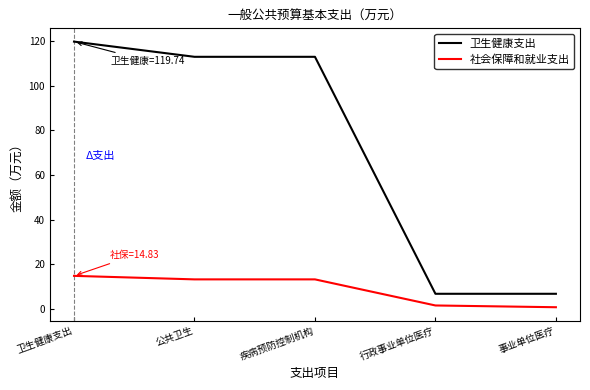

What position from the right is 行政事业单位医疗?

2